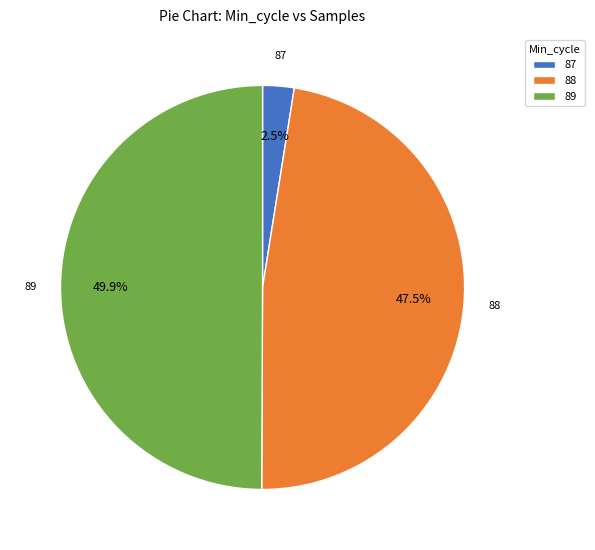

Is 88 the majority of the pie?

No